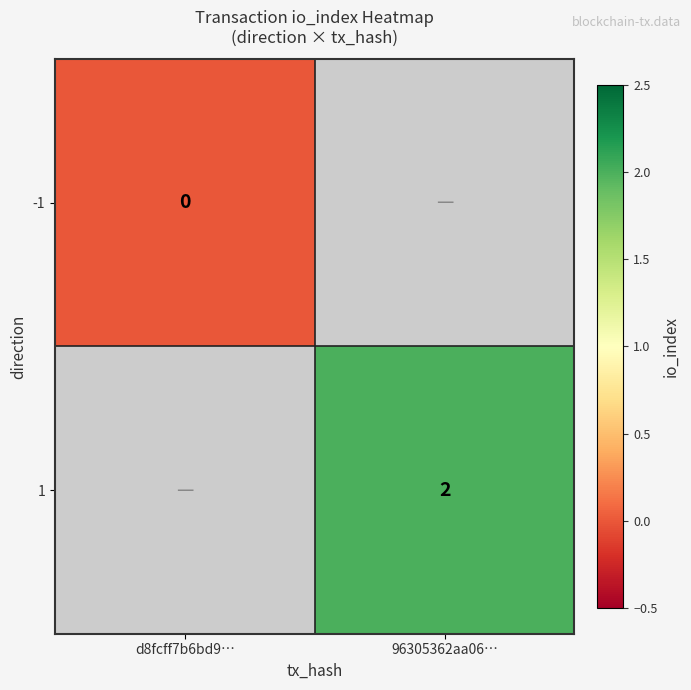

How many data points does each series have?

2